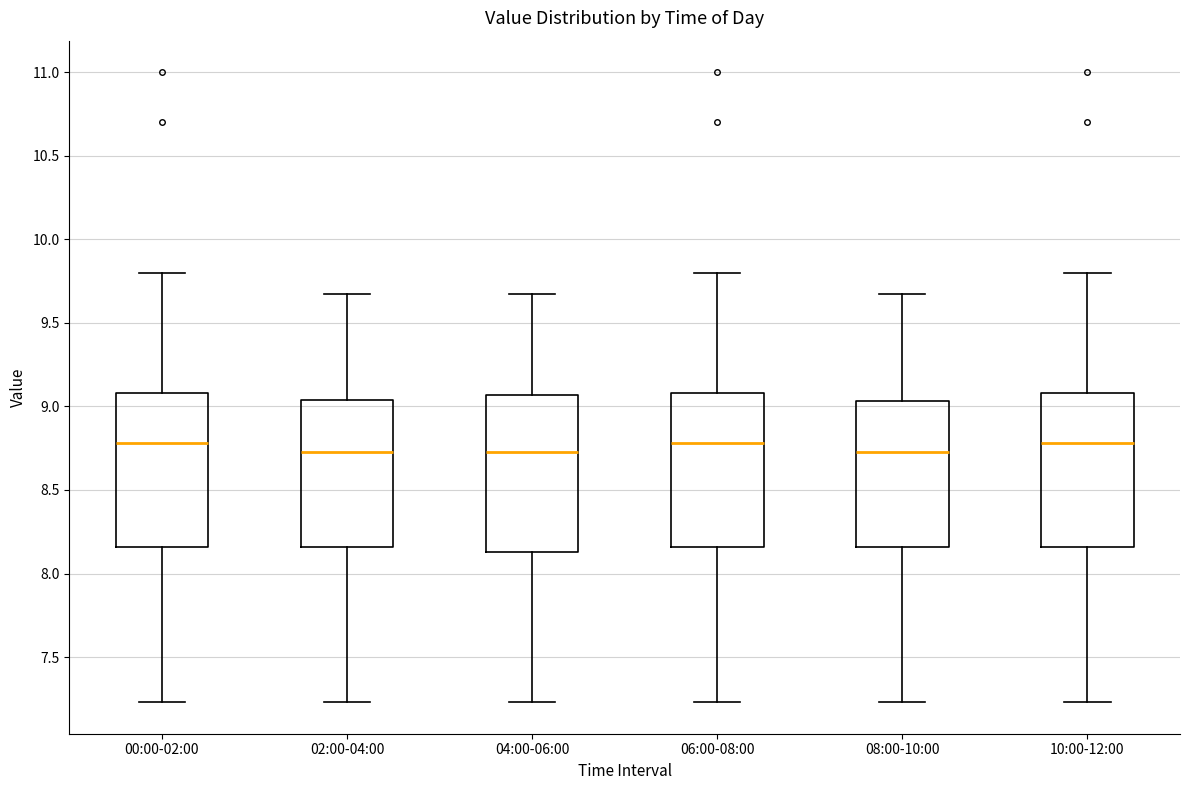

Reading left to right, read every box against the y-axis: the position of its median line, the range the box covers, and the ends of its whiskers. The values are not printed on the chart, so give them approximately, as read against the axis.

00:00-02:00: median 8.80, box 8.15 to 9.10, whiskers 7.25 to 9.80
02:00-04:00: median 8.75, box 8.15 to 9.05, whiskers 7.25 to 9.65
04:00-06:00: median 8.75, box 8.15 to 9.05, whiskers 7.25 to 9.65
06:00-08:00: median 8.80, box 8.15 to 9.10, whiskers 7.25 to 9.80
08:00-10:00: median 8.75, box 8.15 to 9.05, whiskers 7.25 to 9.65
10:00-12:00: median 8.80, box 8.15 to 9.10, whiskers 7.25 to 9.80